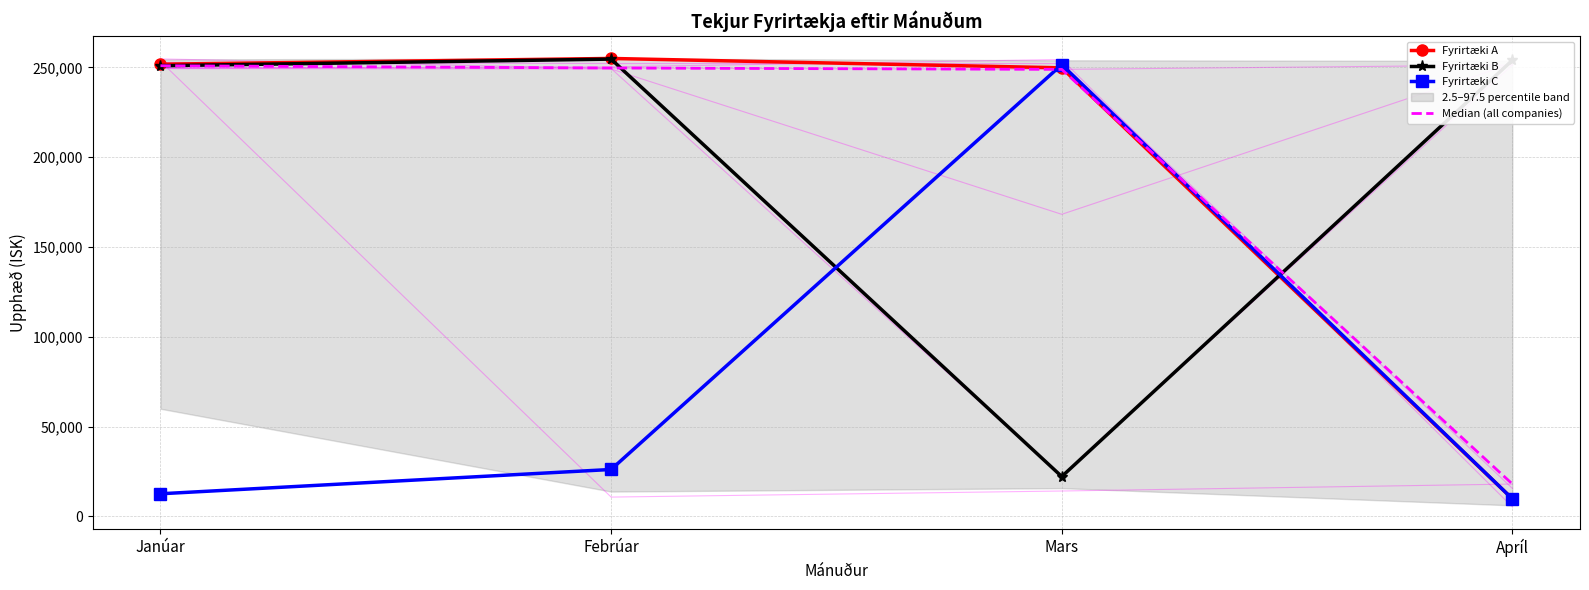

List the labels in order of Median (all companies) value, smallest first.

Apríl, Mars, Febrúar, Janúar